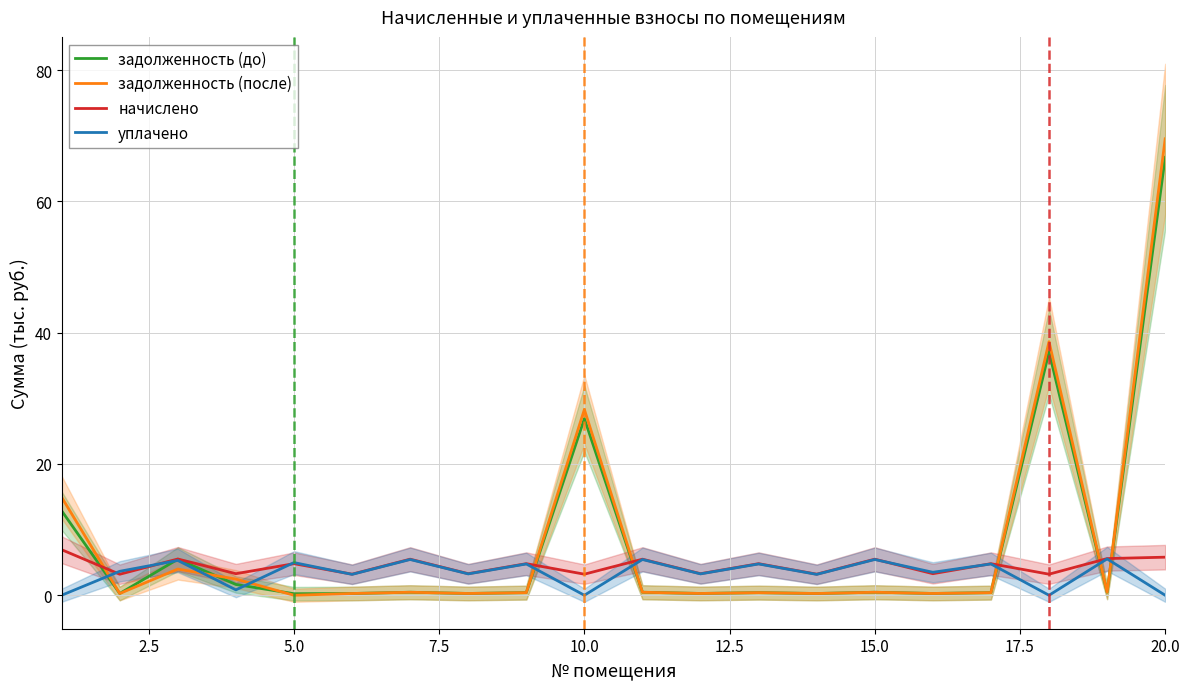

At which label does задолженность (после) reach its peak?

20.0